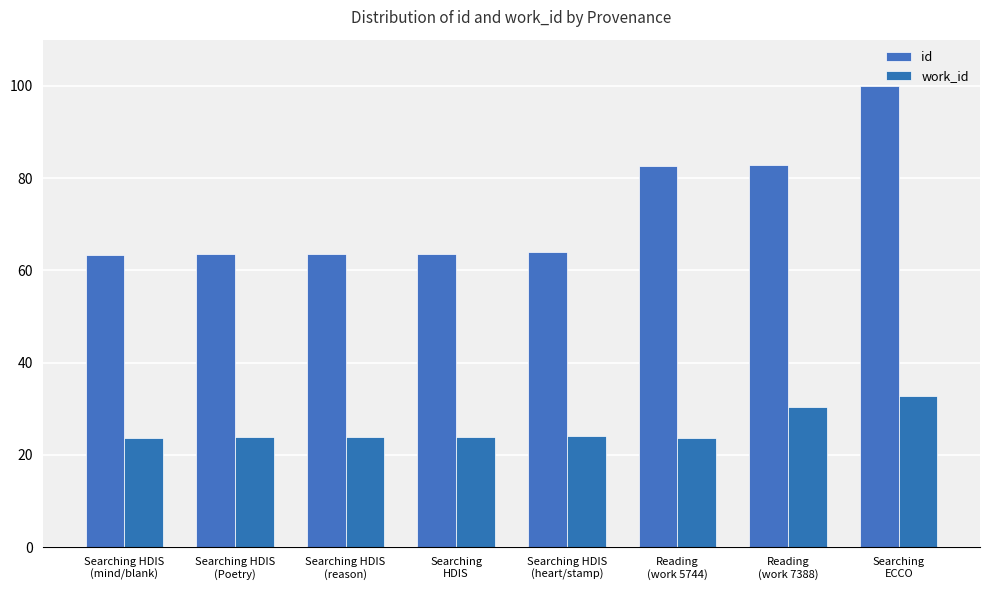

What is the value of the id bar at the 5th from the left?

64.1